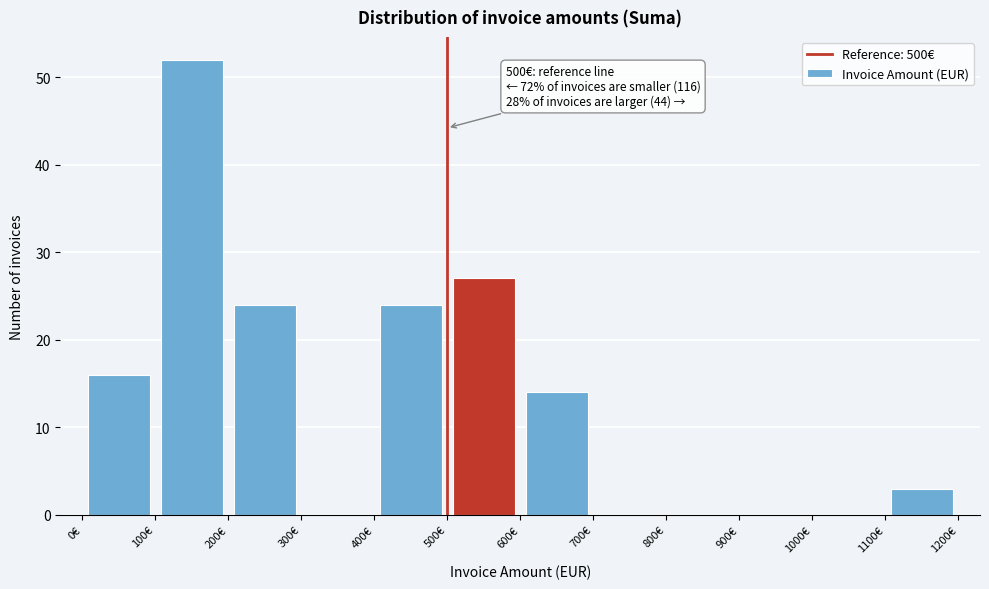

Which range on the x-axis has the tallest bar?

100 to 200